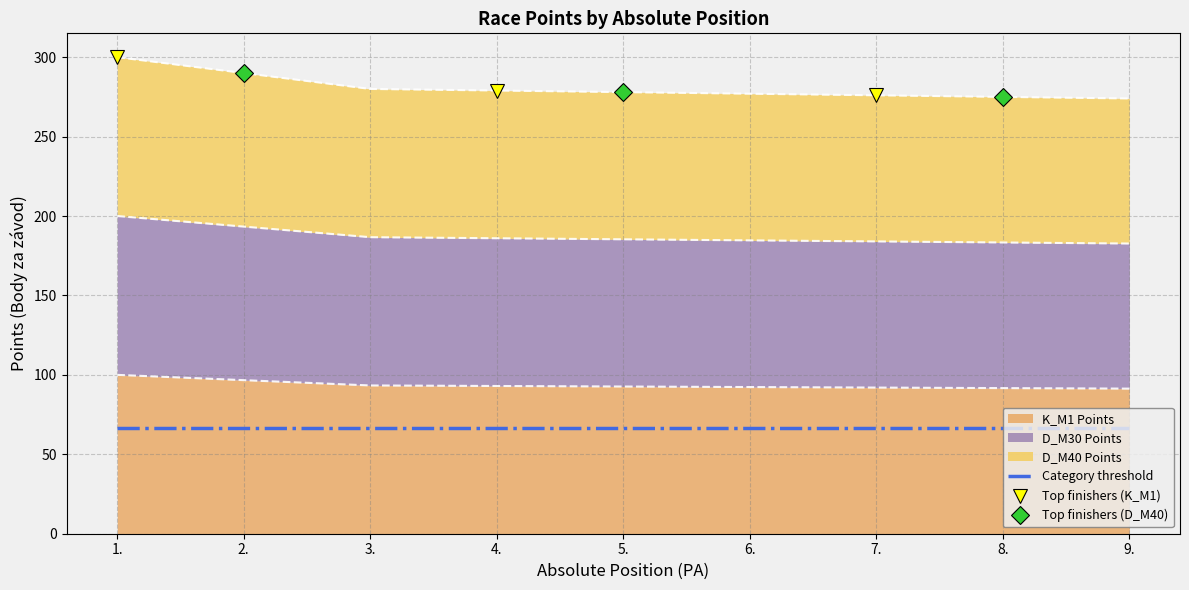

Reading left to right, extract all data points from this chart.

K_M1 Points: 100.0	96.7	93.3	93.0	92.7	92.3	92.0	91.7	91.3
D_M30 Points: 200.0	193.3	186.7	186.0	185.3	184.7	184.0	183.3	182.7
D_M40 Points: 300.0	290.0	280.0	279.0	278.0	277.0	276.0	275.0	274.0